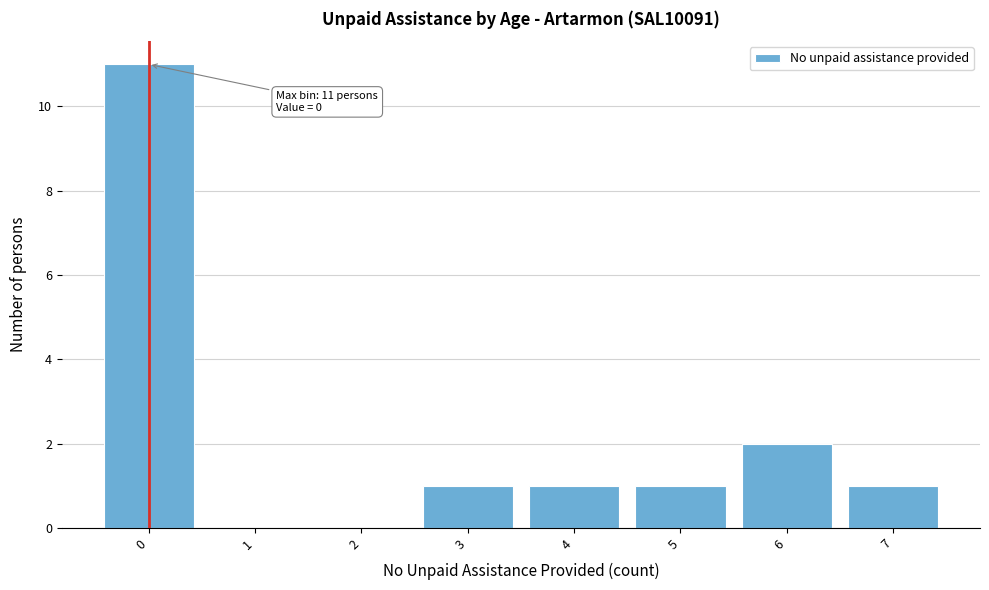

Reading left to right, extract all data points from this chart.

0=11	1=0	2=0	3=1	4=1	5=1	6=2	7=1